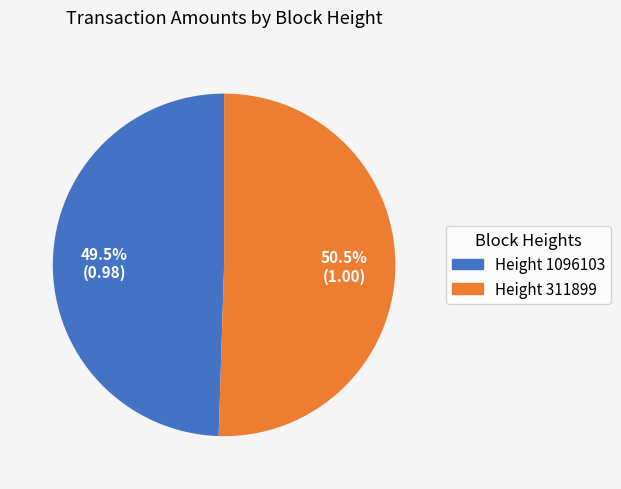

What is the total percentage of Height 311899 and Height 1096103?

100.0%